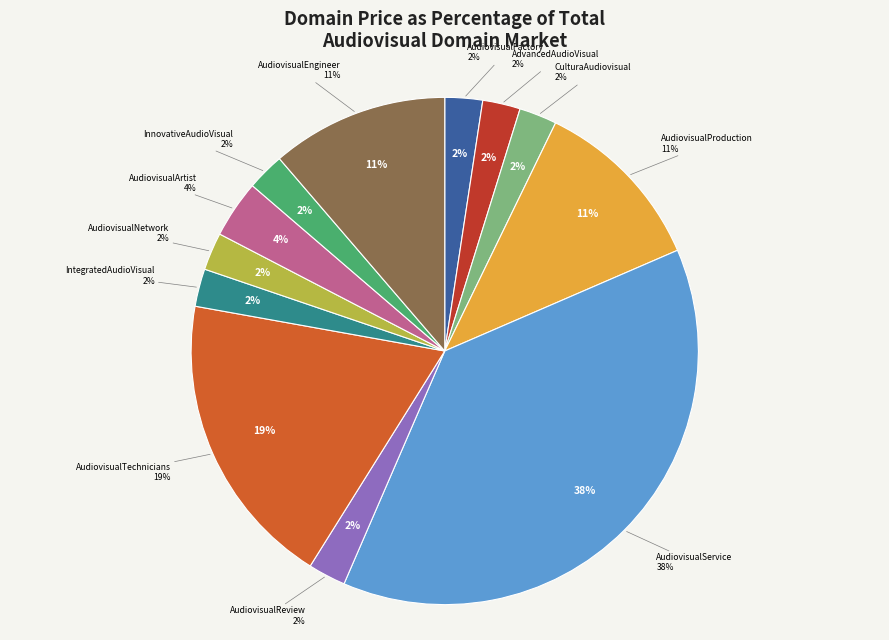

Is it true that AudiovisualFactory.com is 2% of the pie?

True